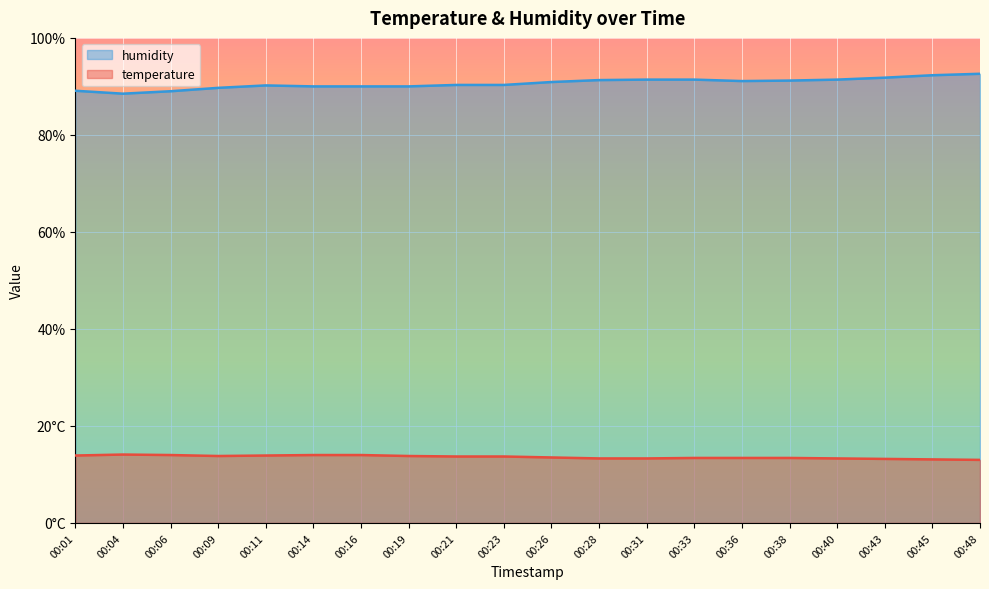

Count the number of categories in the chart.

20